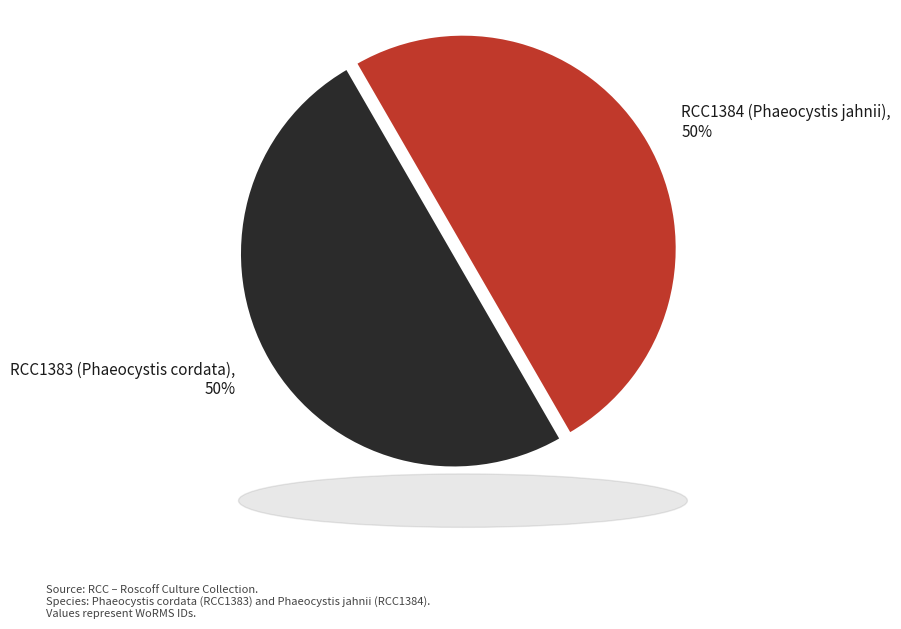

To the nearest percent, what is the average slice percentage?

50%